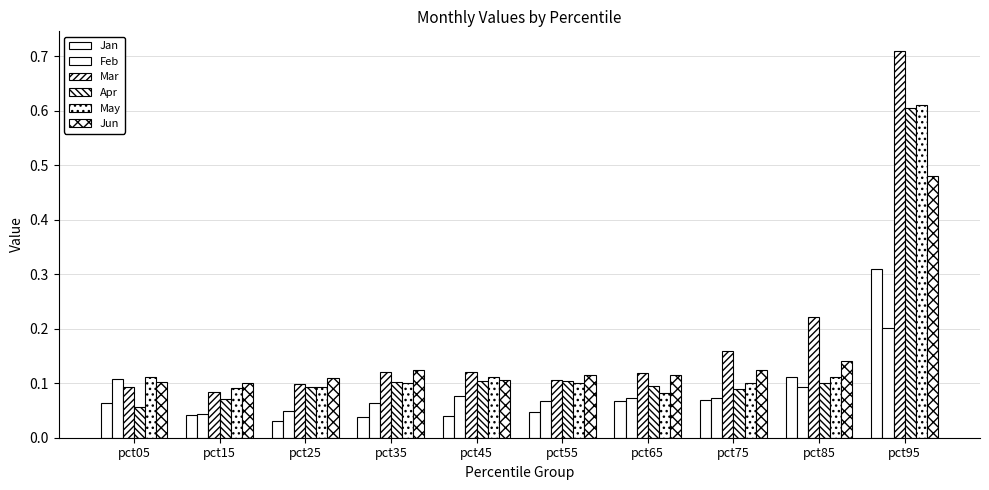

The value of Jun at pct85 is 0.1. True or false?

True